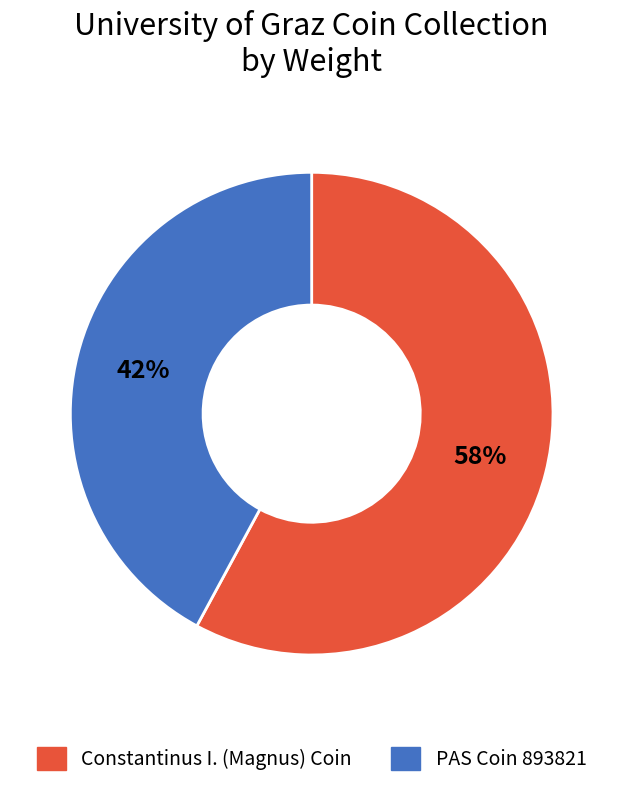

True or false: PAS Coin 893821 accounts for 30% of the total.

False